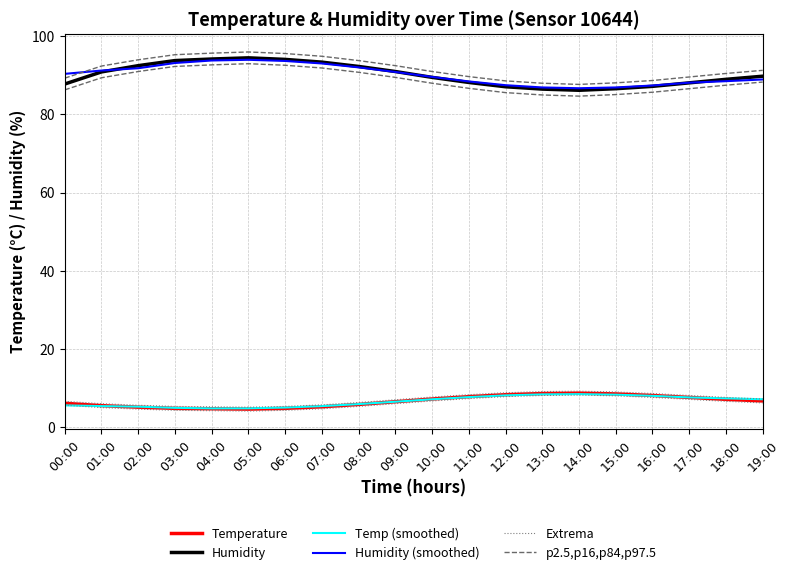

Which category has the highest value across all series?

05:00